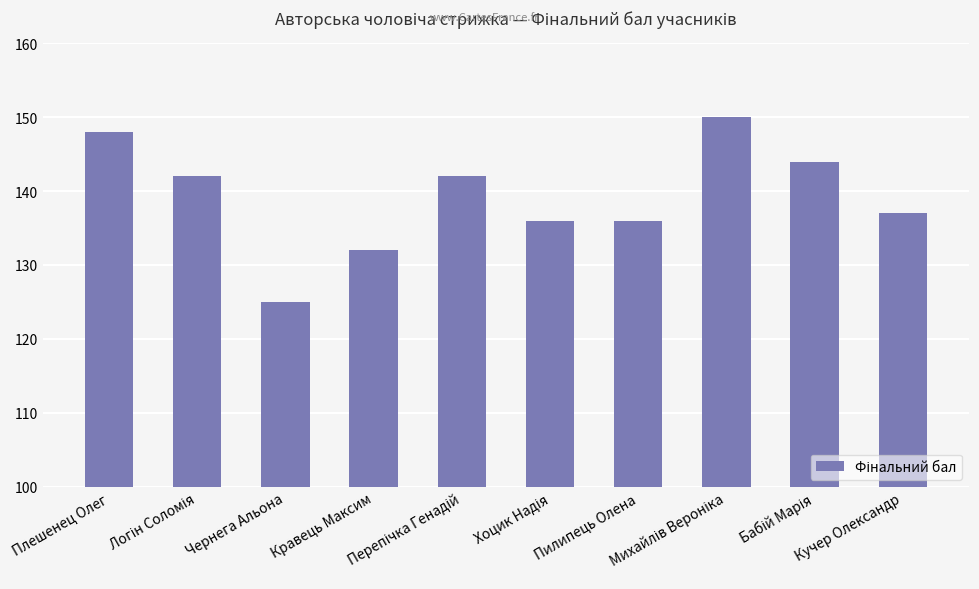

Does the chart contain stacked bars?

No